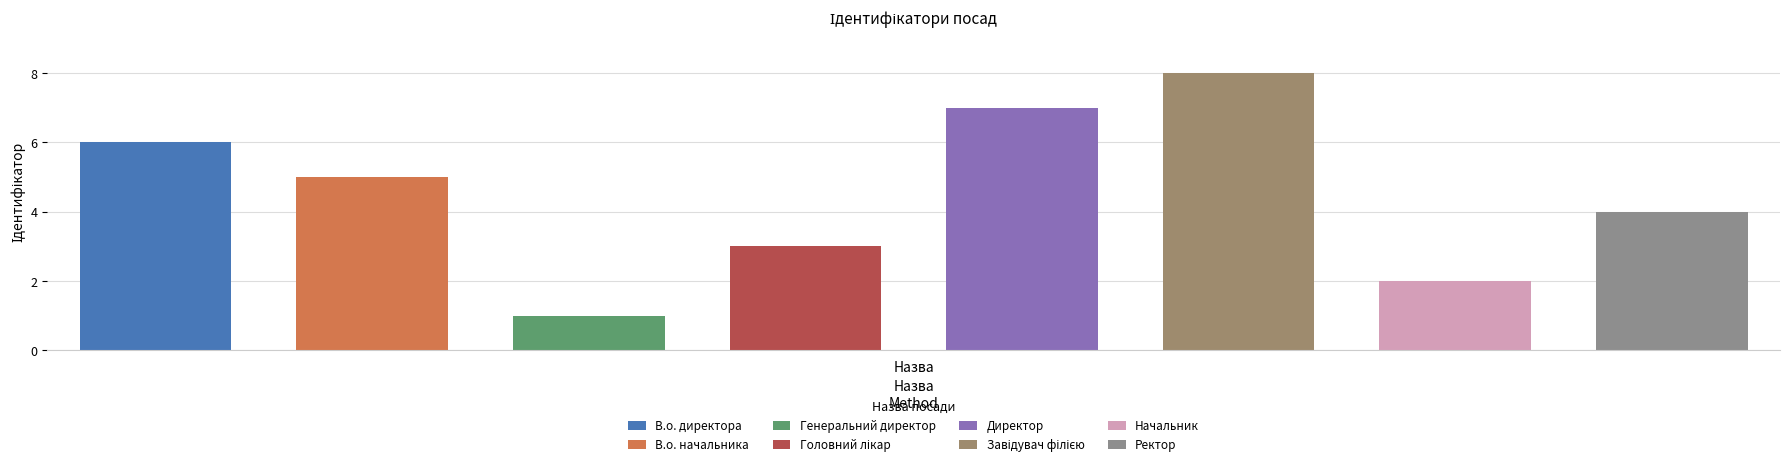

What is the change in value from Генеральний директор to Завідувач філією?

+7